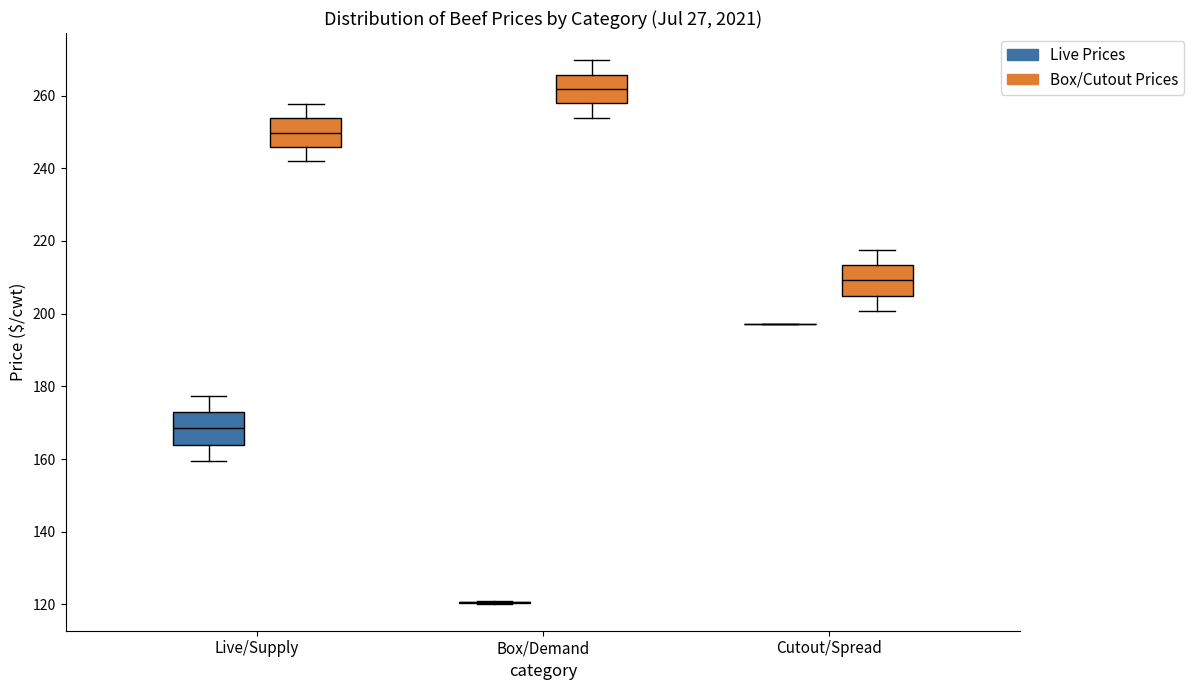

Where is the lower edge of the box for Box/Demand (Box/Cutout Prices) on the y-axis? The values are not printed on the chart, so give them approximately, as read against the axis.

258